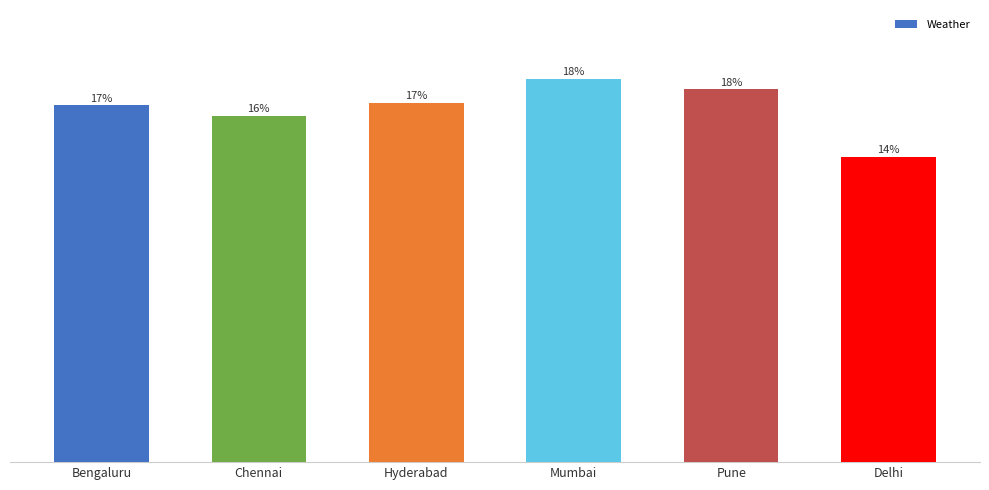

Are the bars horizontal?

No